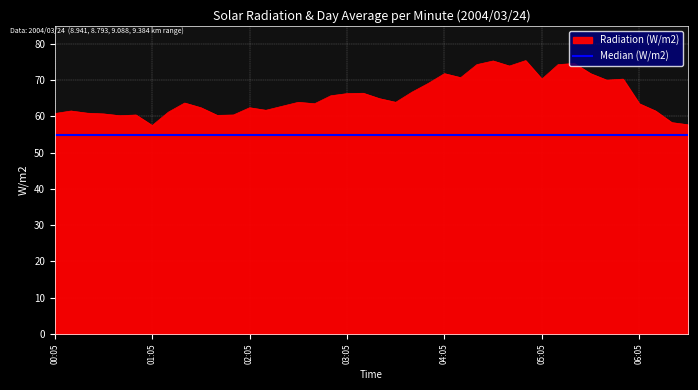

Which series has the largest total across all categories?

Radiation (W/m2)